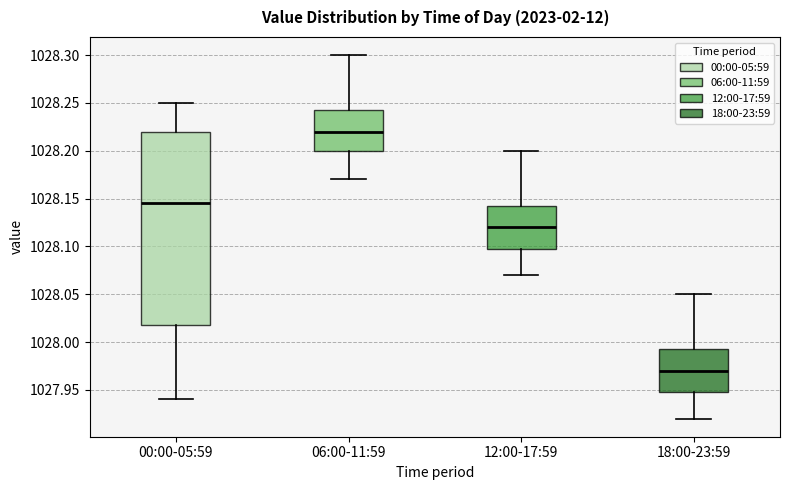

Reading left to right, transcribe this box plot: for each box, give where its median line is, the range the box spans, and where its two whiskers end, as read against the y-axis. The values are not printed on the chart, so give them approximately, as read against the axis.

00:00-05:59: median 1028.145, box 1028.020 to 1028.220, whiskers 1027.940 to 1028.250
06:00-11:59: median 1028.220, box 1028.200 to 1028.245, whiskers 1028.170 to 1028.300
12:00-17:59: median 1028.120, box 1028.100 to 1028.145, whiskers 1028.070 to 1028.200
18:00-23:59: median 1027.970, box 1027.950 to 1027.995, whiskers 1027.920 to 1028.050